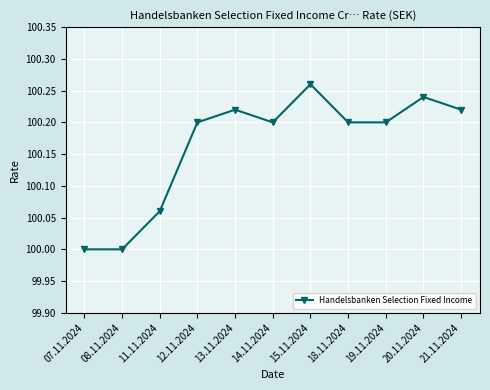

At which category does the chart reach its peak across all series?

15.11.2024